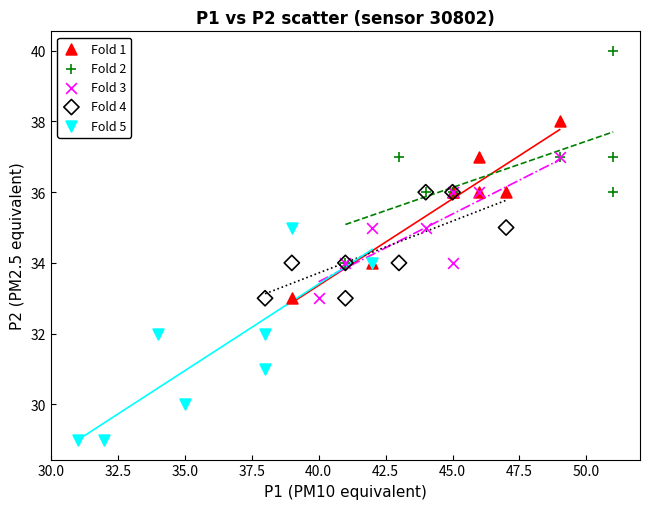

Which series reaches the minimum Y coordinate?

Fold 5